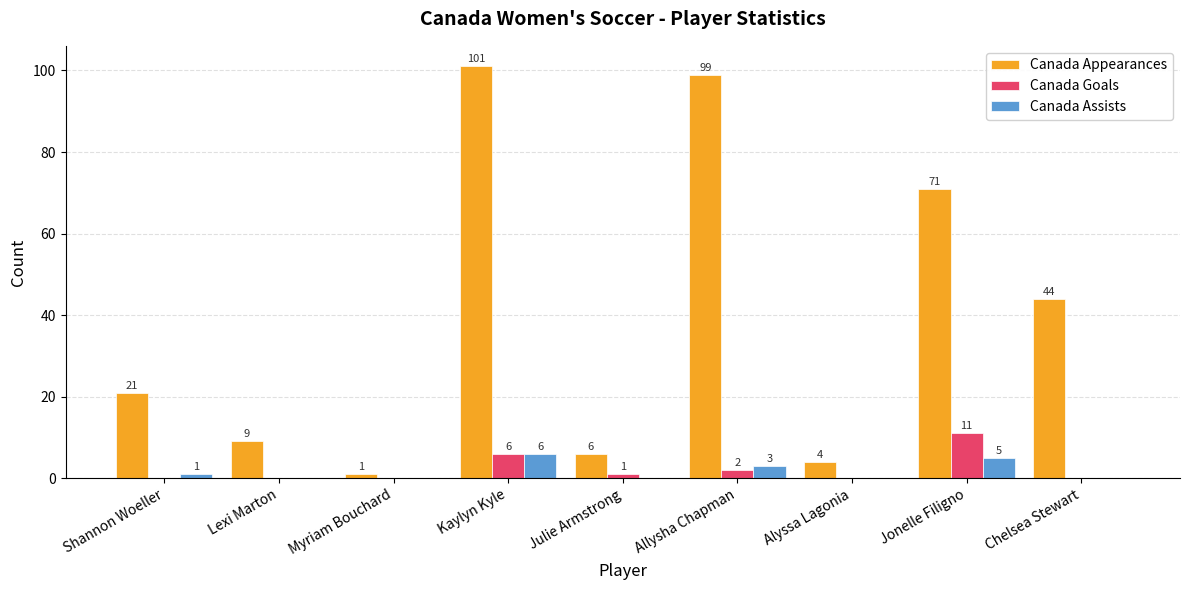

The value of Canada Goals at Myriam Bouchard is 0. True or false?

True